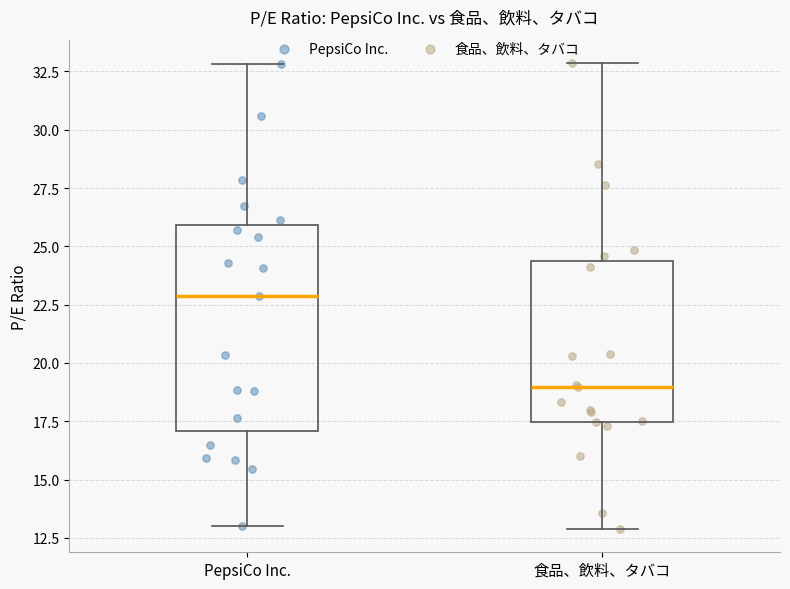

Which box has the lowest median line?

食品、飲料、タバコ